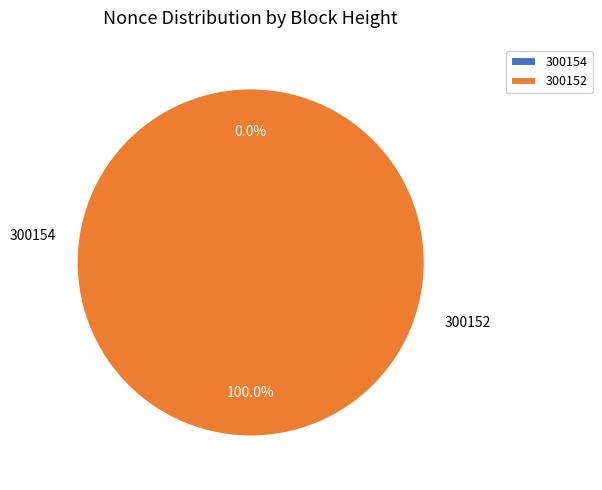

Is the sum of 300154 and 300152 greater than half?

Yes